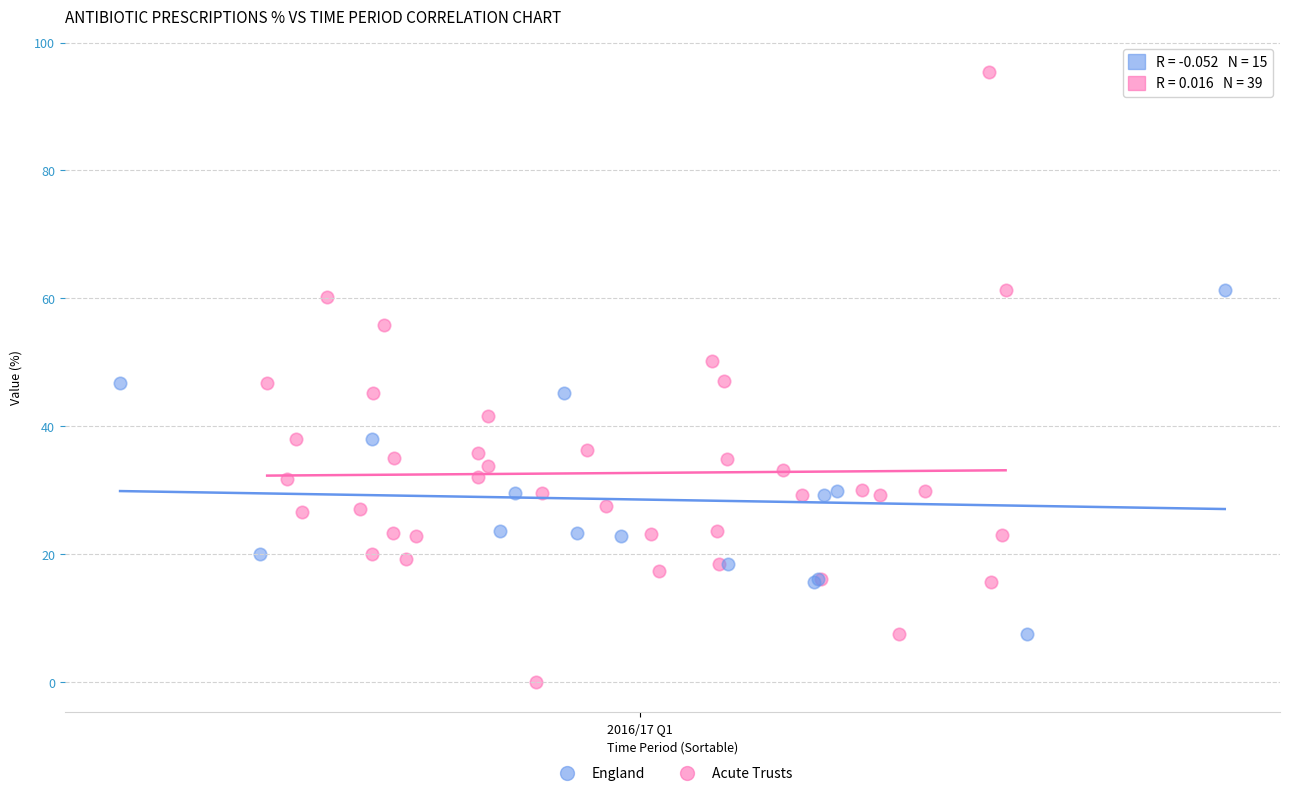

Which series reaches the maximum Y coordinate?

Acute Trusts